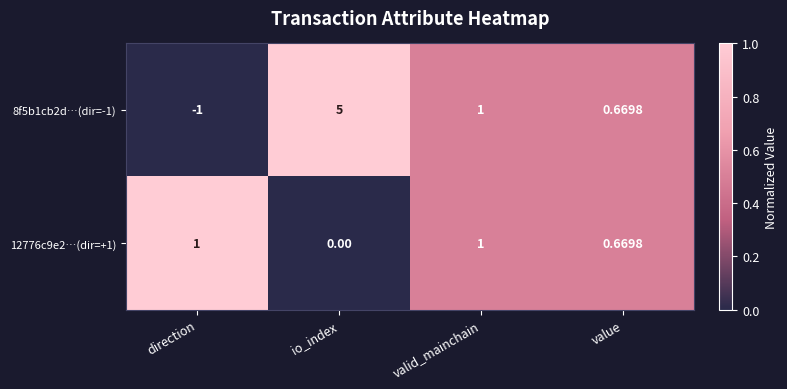

Rank the categories by 8f5b1cb2d…(dir=-1) value from lowest to highest.

direction, value, valid_mainchain, io_index